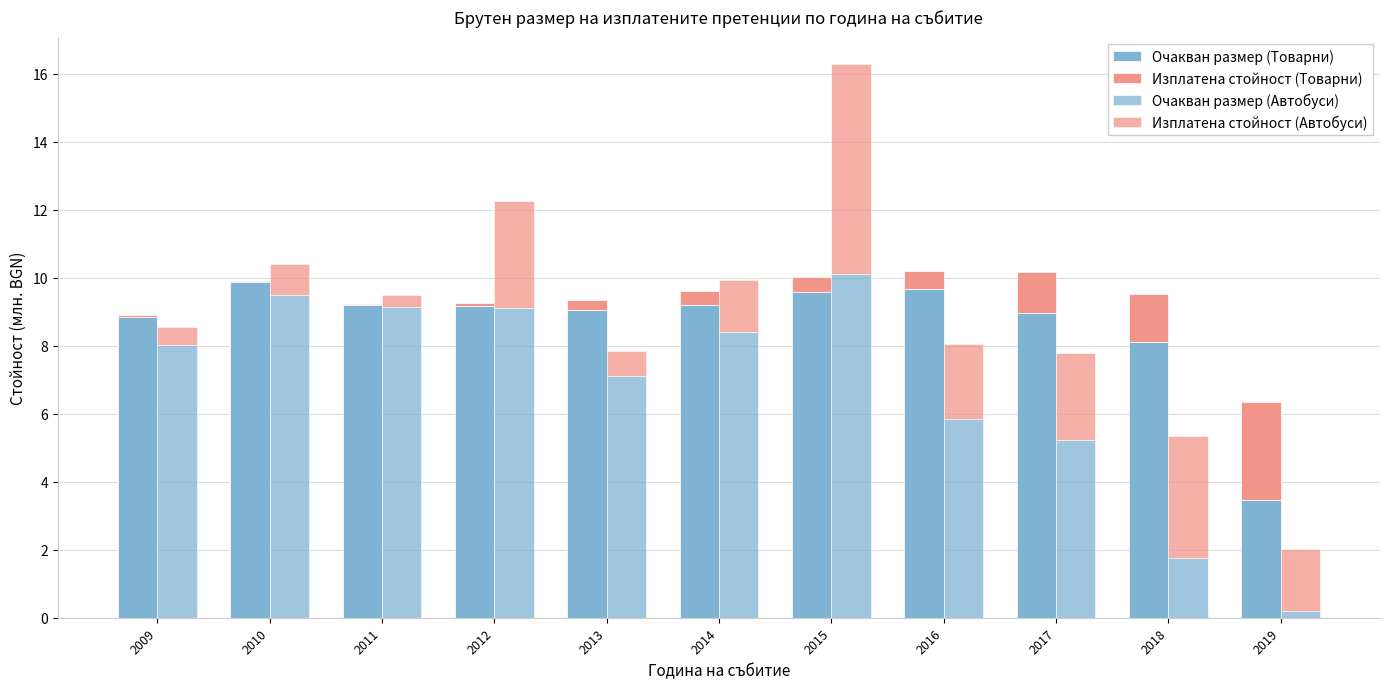

How many bars are there in total?

44